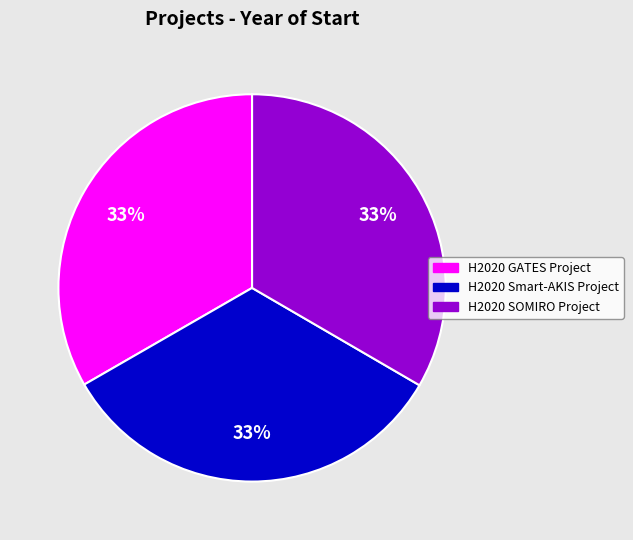

How many slices are in this pie chart?

3